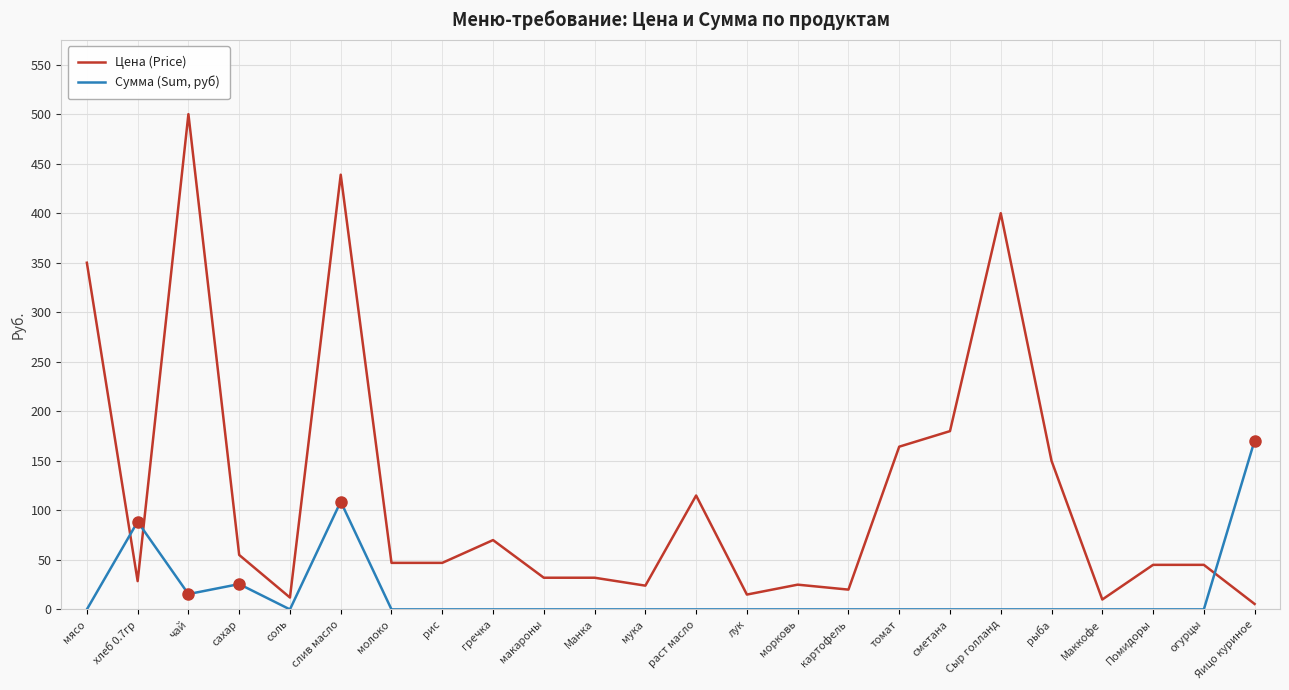

At which label does Цена (Price) reach its peak?

чай